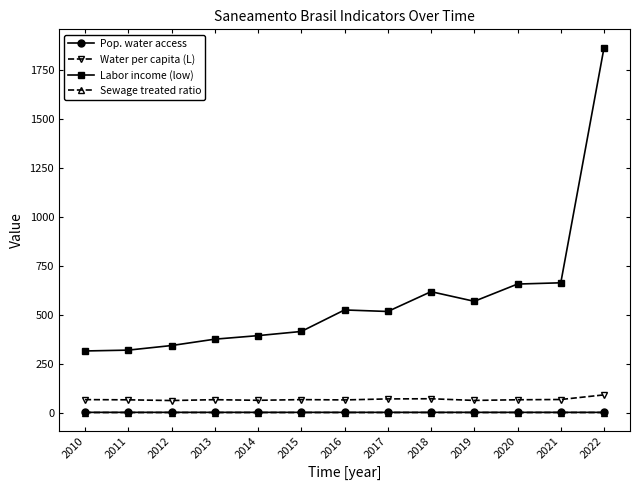

How many Sewage treated ratio values are between 0 and 1?

13